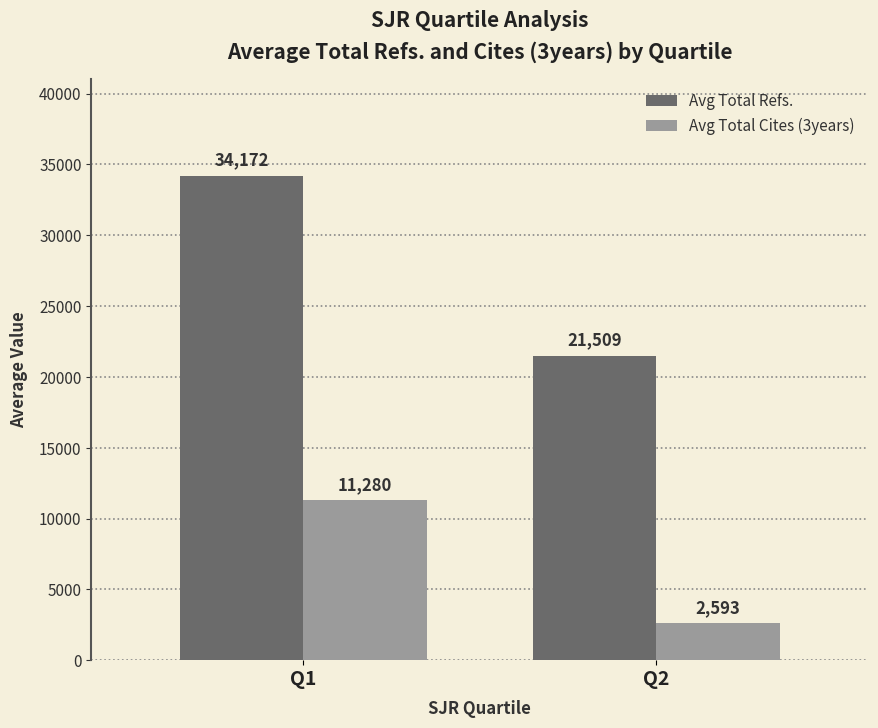

True or false: Avg Total Refs. has a value of 34172.0 at Q1.

True